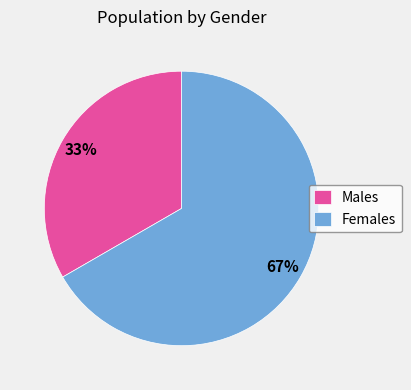

Which slice is the smallest?

Males